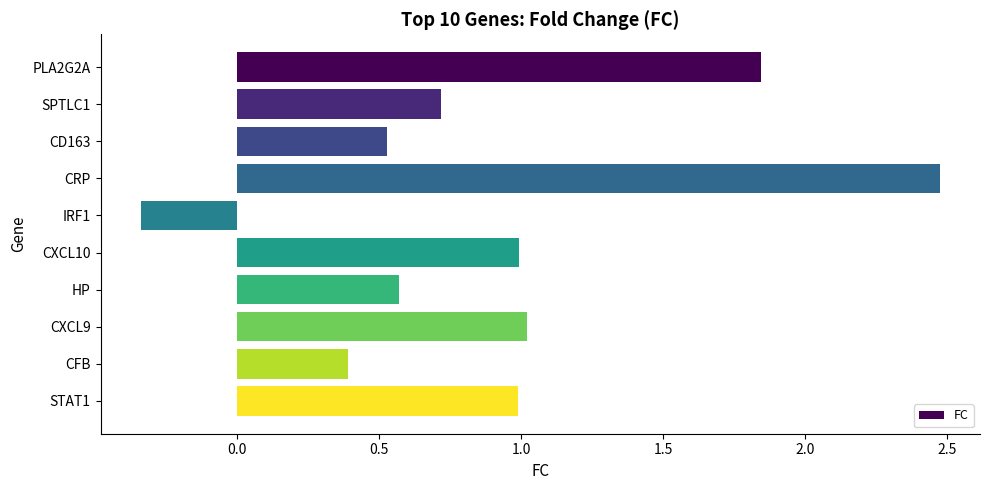

What is the label of the 2nd bar from the bottom?

CFB